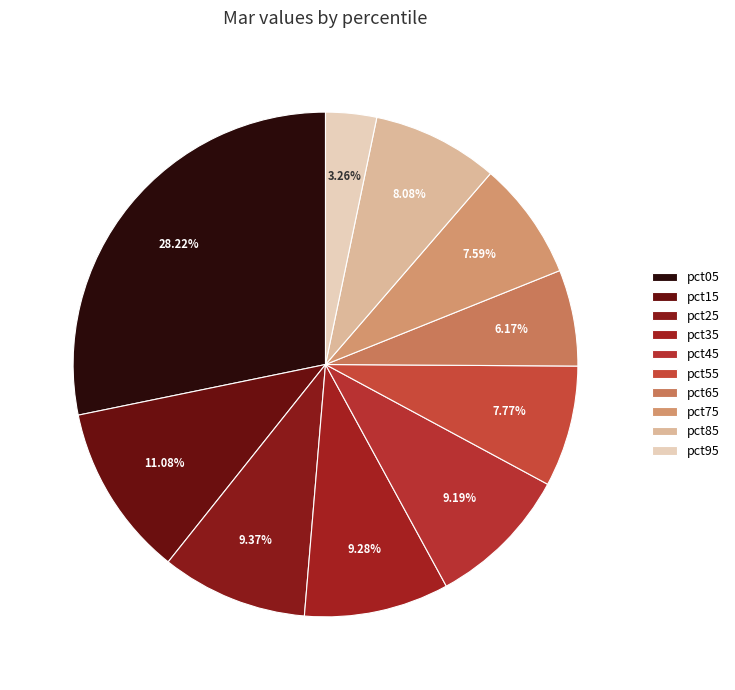

How many segments does this pie chart have?

10